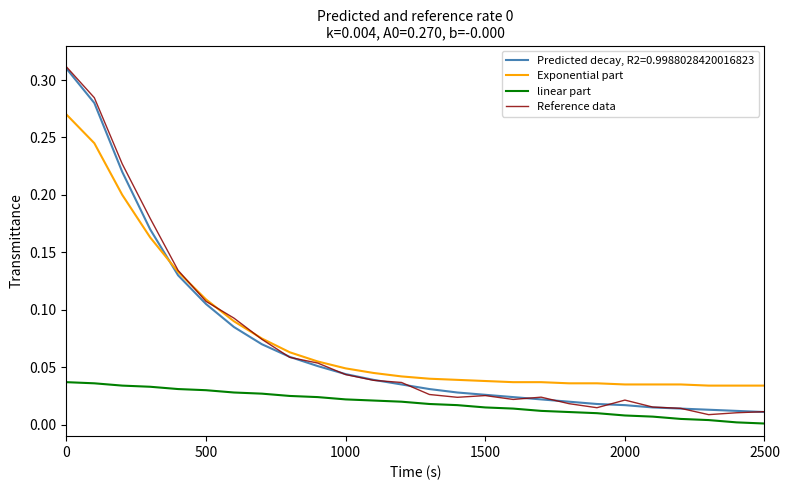

Which series has the widest spread of values?

Reference data